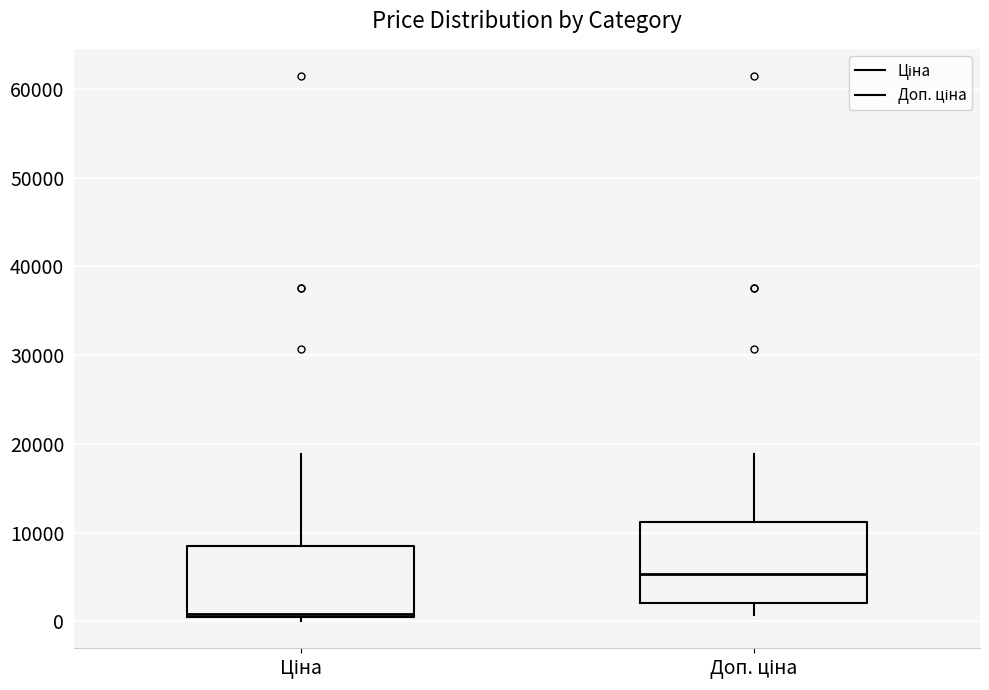

Where does the median line of the box for Доп. ціна sit on the y-axis? The values are not printed on the chart, so give them approximately, as read against the axis.

5000